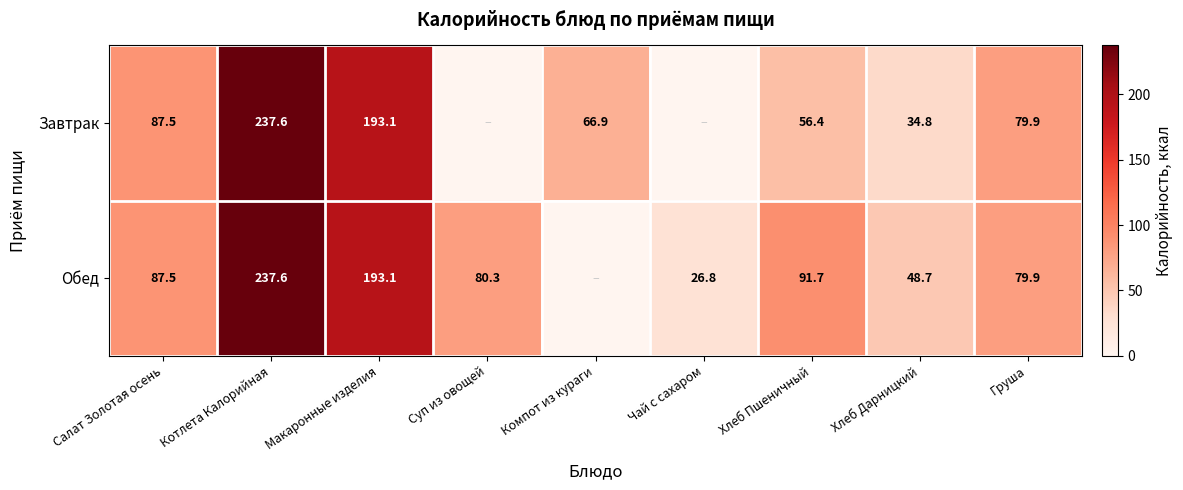

Is the value of Обед at Макаронные изделия greater than the value of Завтрак at Компот из кураги?

Yes